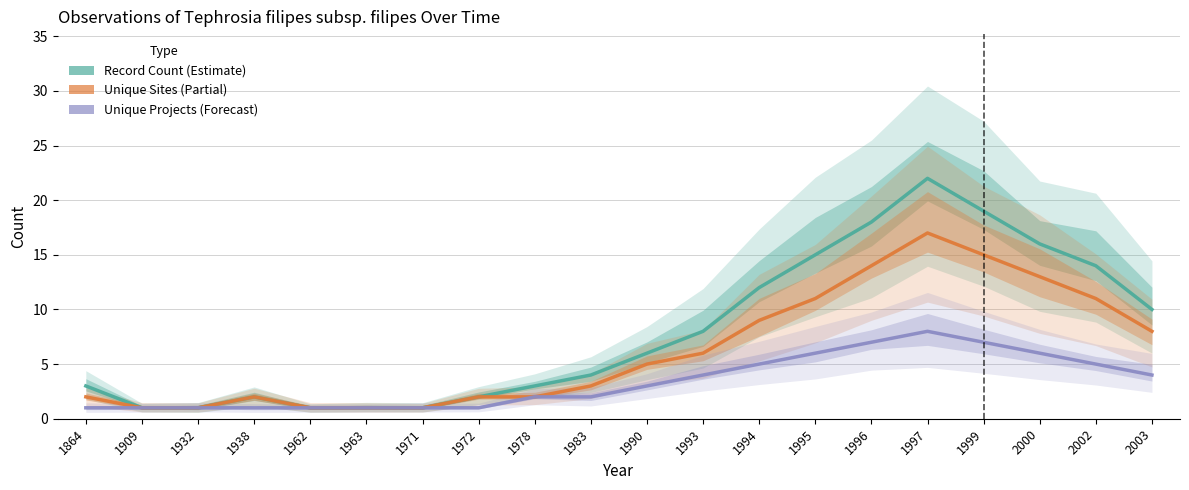

The value of Unique Sites at 1983 is 3. True or false?

True